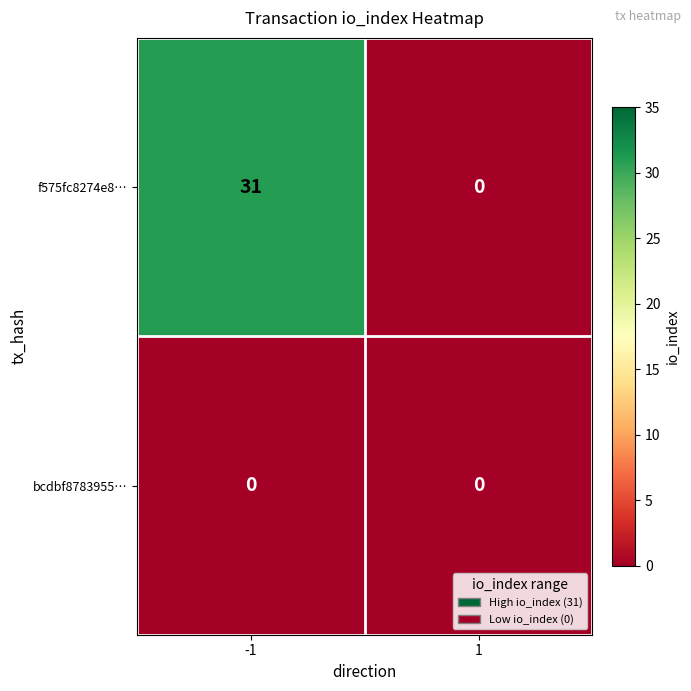

The value of f575fc8274e8… at -1 is 31. True or false?

True